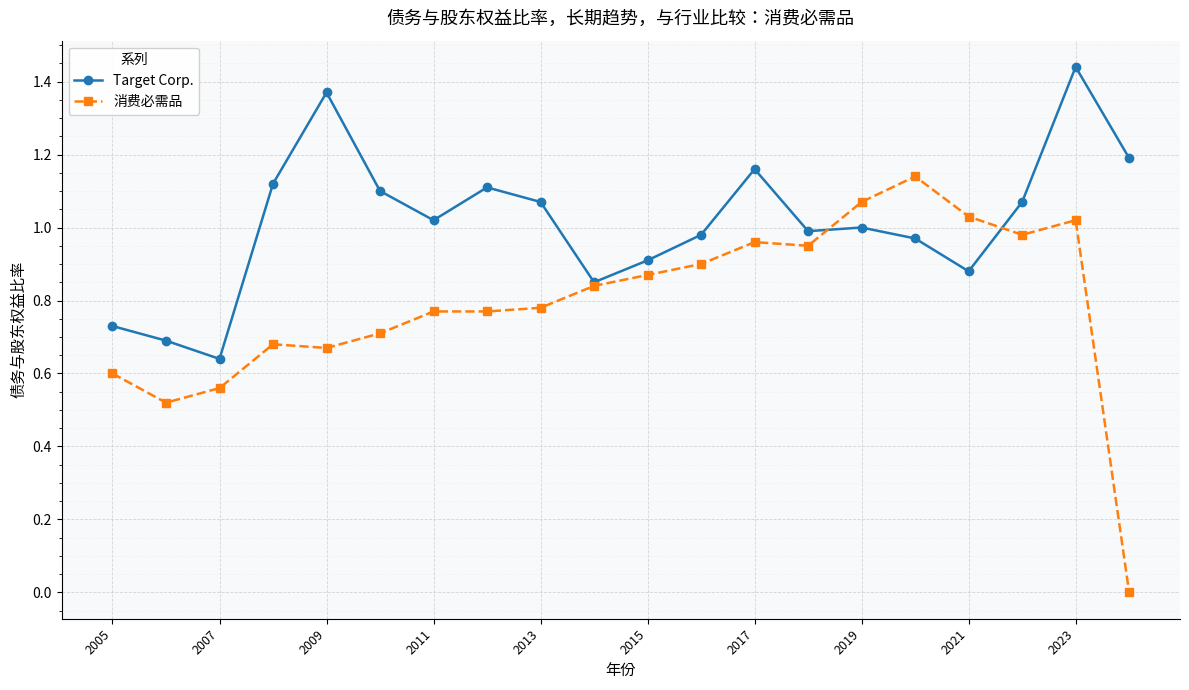

True or false: Target Corp. has more than 2 points higher than both neighbors.

True